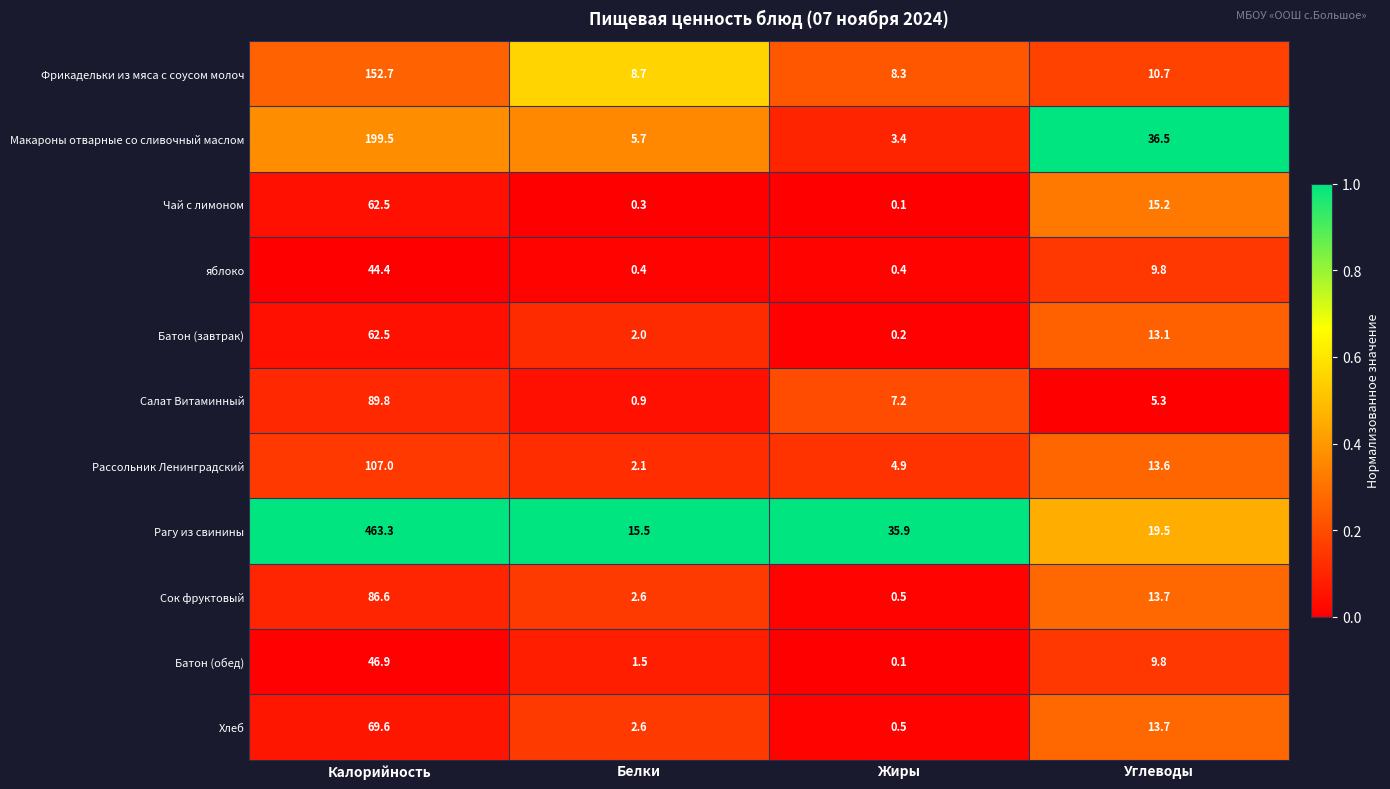

True or false: Батон (обед) has a value of 9.8 at Углеводы.

True